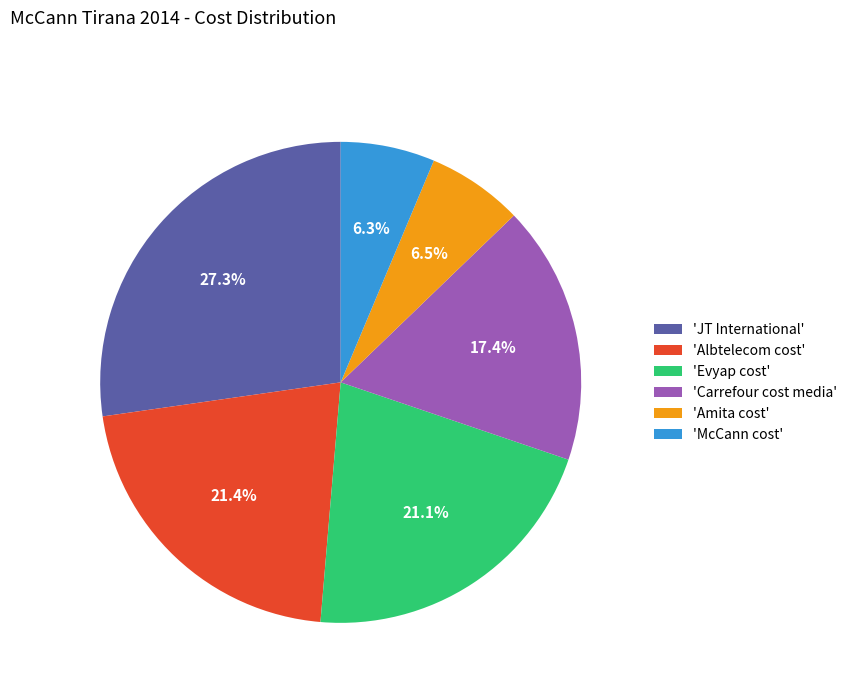

Is there any slice that represents more than half of the pie?

No